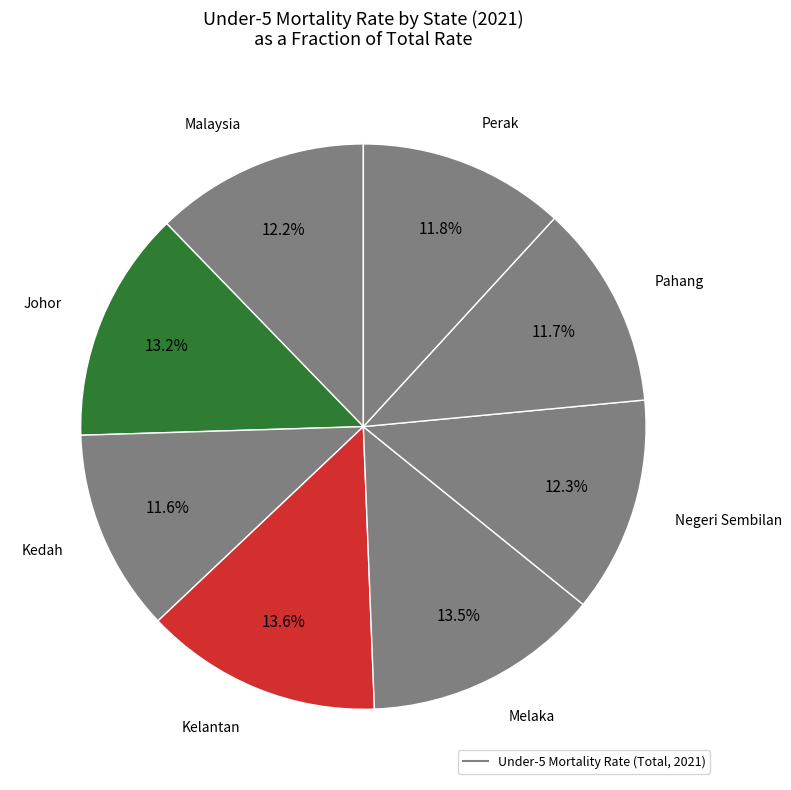

Count the number of slices in the pie.

8